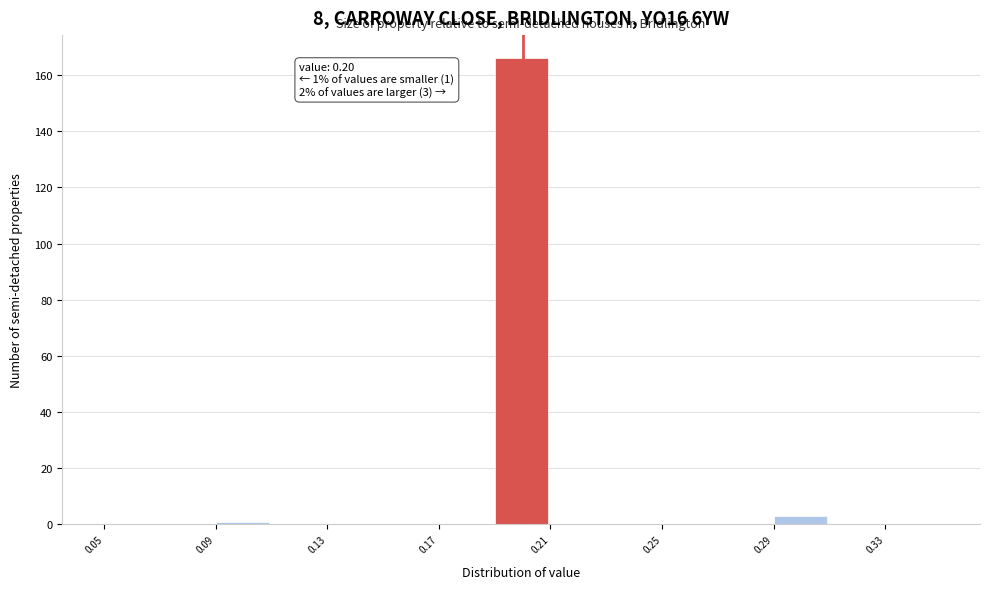

Which range on the x-axis has the tallest bar?

0.19 to 0.21